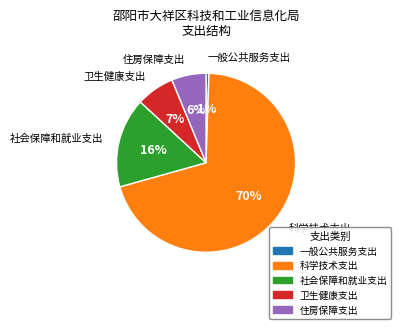

The 科学技术支出 slice represents 81% of the pie. True or false?

False